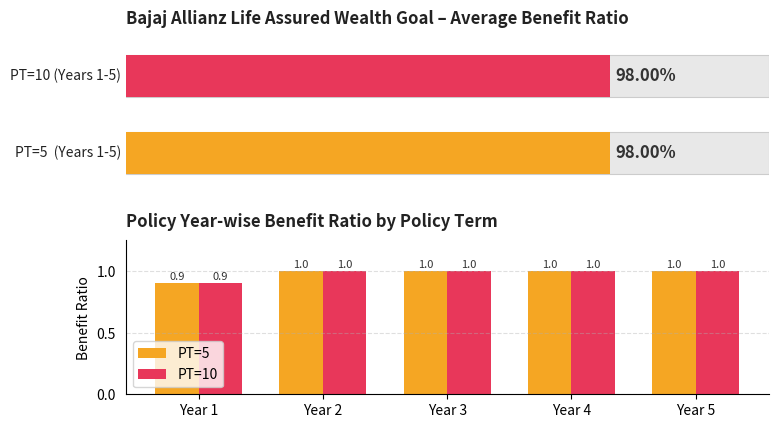

Which has a higher value, Year 2 or Year 4?

Year 2